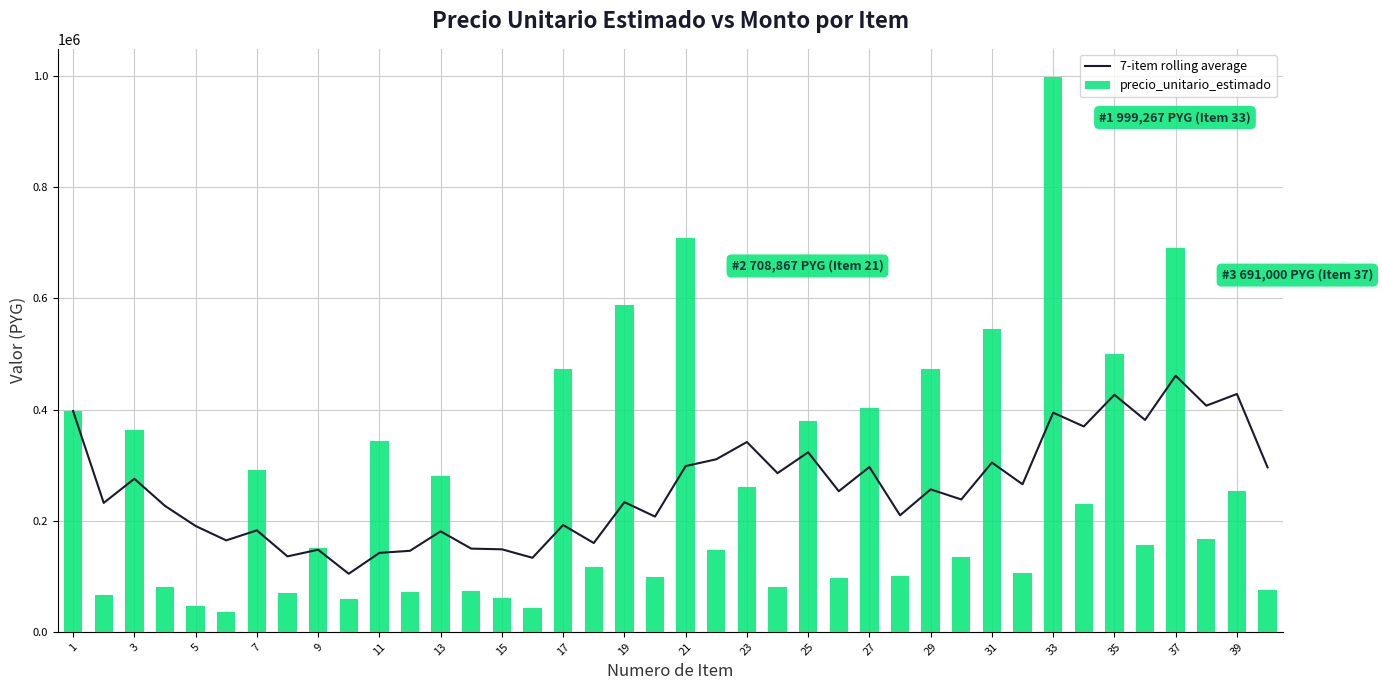

What is the difference between the precio_unitario_estimado values at 1 and 31?

147600